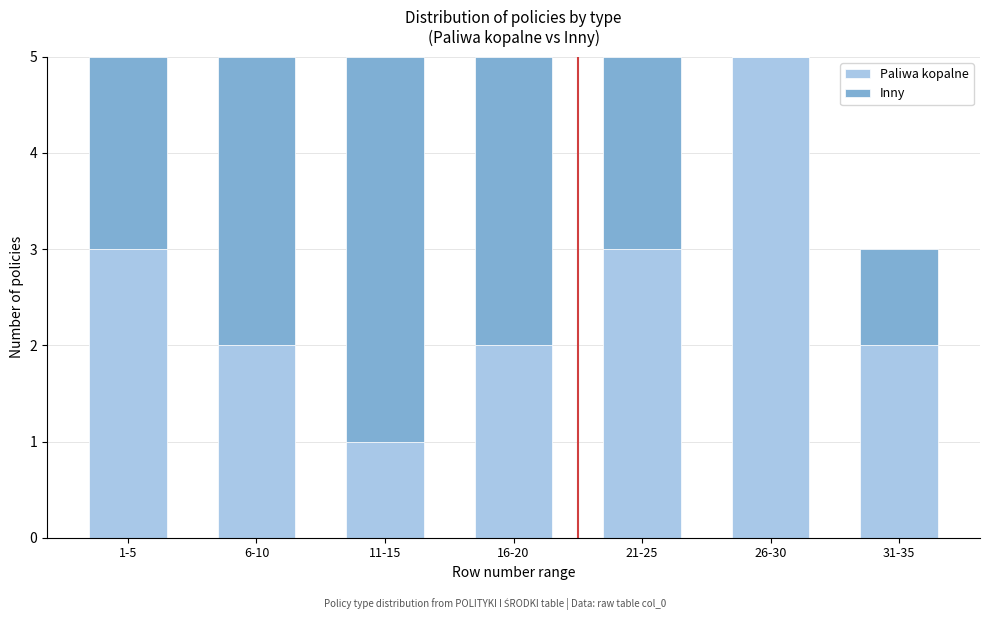

Reading left to right, what are the values for Paliwa kopalne?

1-5=3	6-10=2	11-15=1	16-20=2	21-25=3	26-30=5	31-35=2